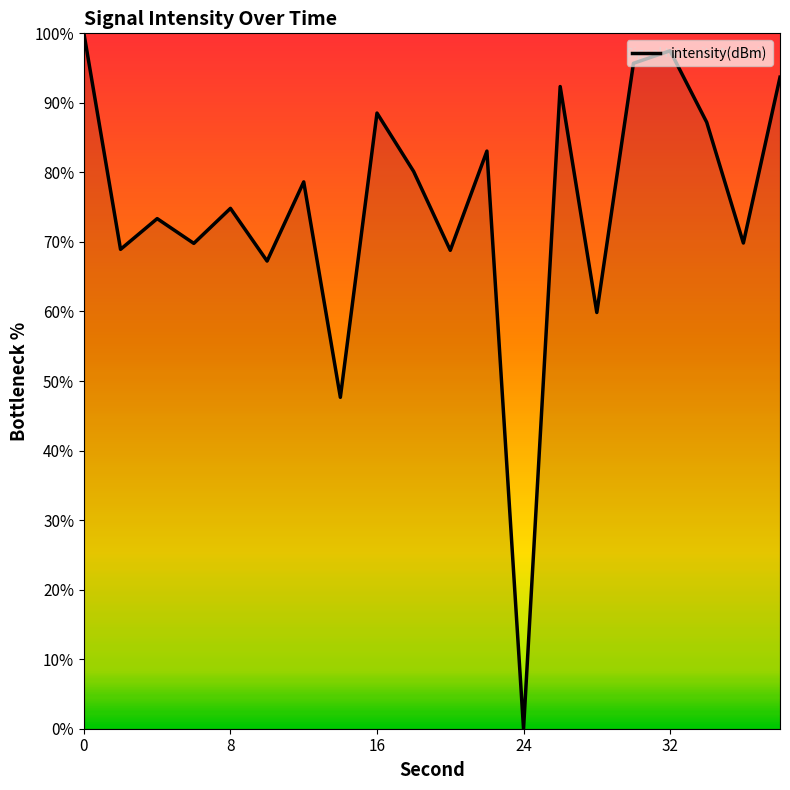

What is the greatest value displayed?

100.0